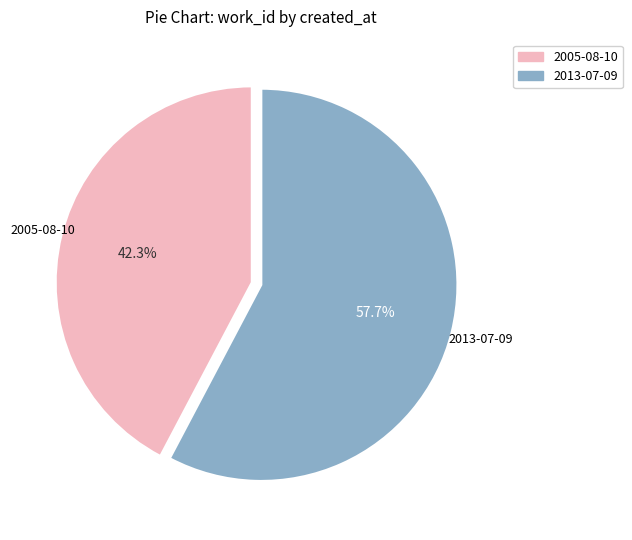

To the nearest percent, what percentage of the pie is 2005-08-10?

42%